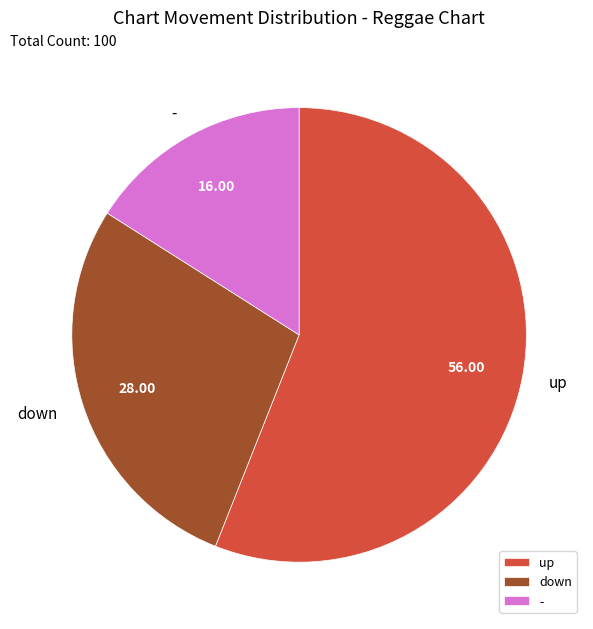

What is the ratio of the value at down to the value at up?

0.5